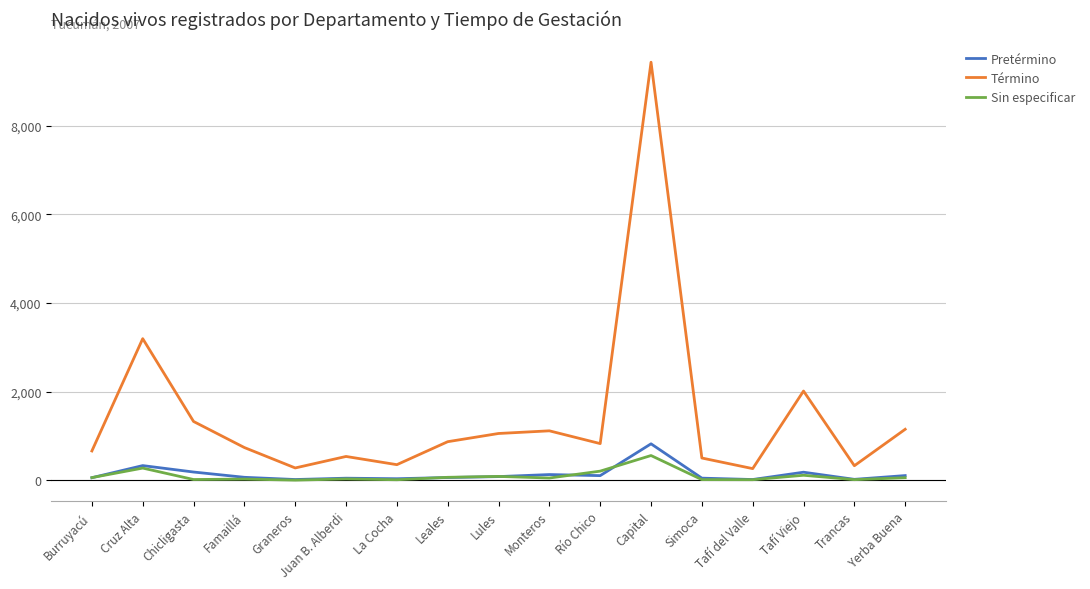

What value does the Sin especificar series have at Juan B. Alberdi?

31